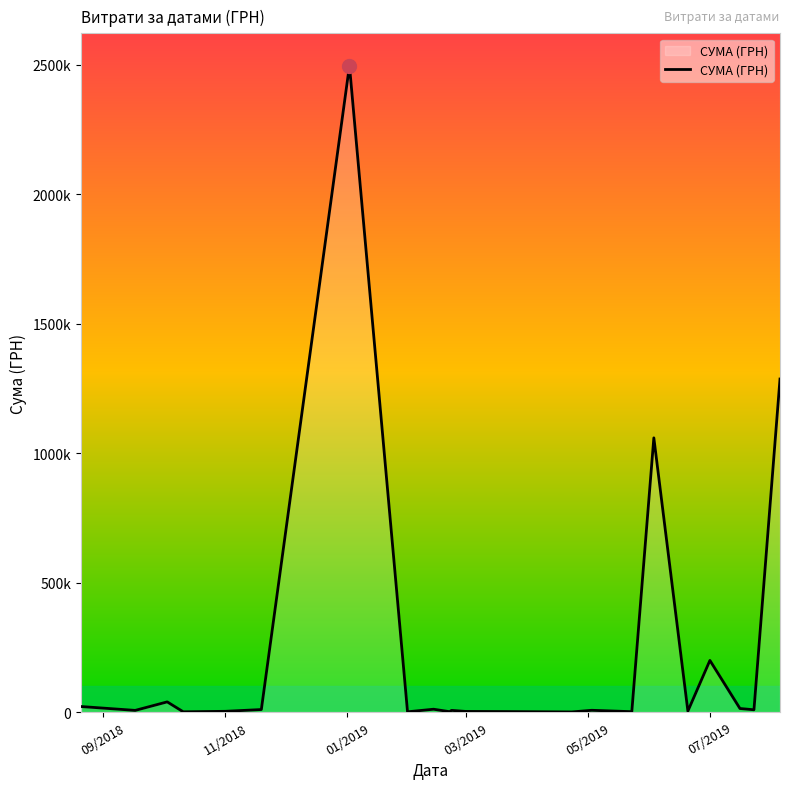

True or false: there are more than 2 points higher than both neighbors.

True